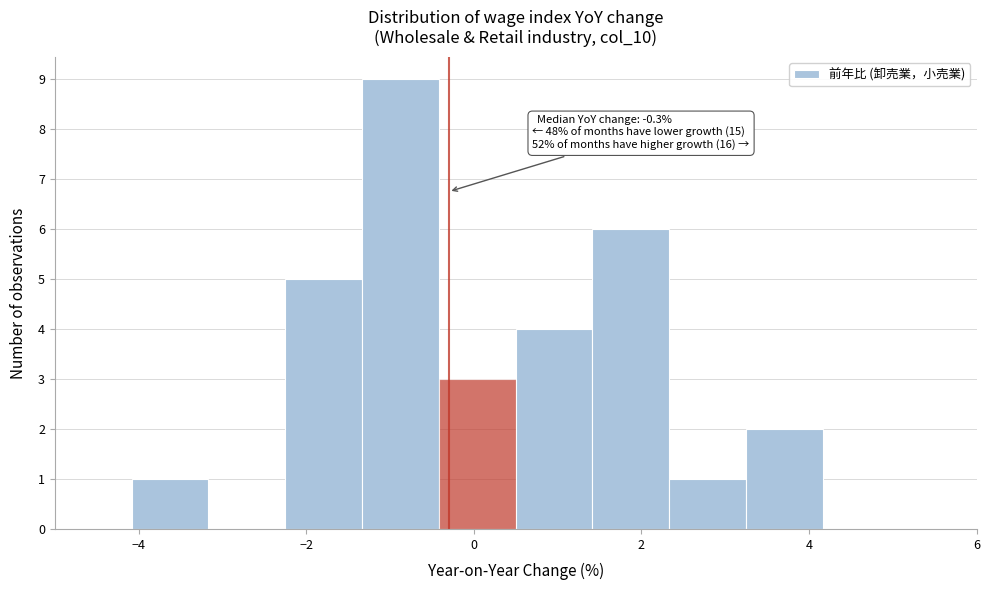

Over which range of the x-axis is the bar tallest?

-1.4 to -0.4